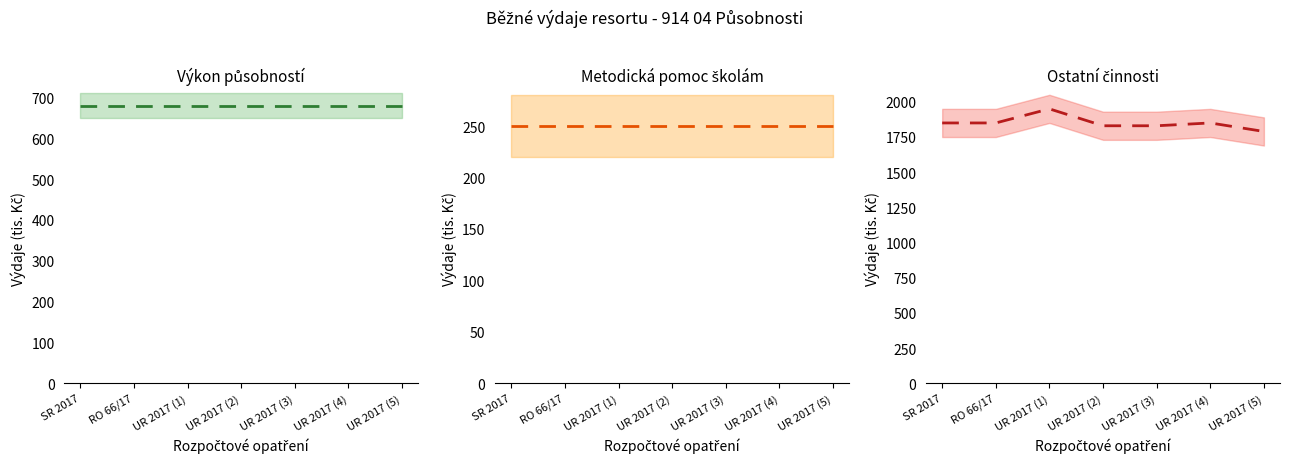

Reading left to right, transcribe all the data shown in this chart.

Výkon působností (střed): SR 2017=680.0	RO 66/17=680.0	UR 2017 (1)=680.0	UR 2017 (2)=680.0	UR 2017 (3)=680.0	UR 2017 (4)=680.0	UR 2017 (5)=680.0
Metodická pomoc školám (střed): SR 2017=250.0	RO 66/17=250.0	UR 2017 (1)=250.0	UR 2017 (2)=250.0	UR 2017 (3)=250.0	UR 2017 (4)=250.0	UR 2017 (5)=250.0
Ostatní činnosti (střed): SR 2017=1848.4	RO 66/17=1848.4	UR 2017 (1)=1948.4	UR 2017 (2)=1828.4	UR 2017 (3)=1828.4	UR 2017 (4)=1848.4	UR 2017 (5)=1787.9